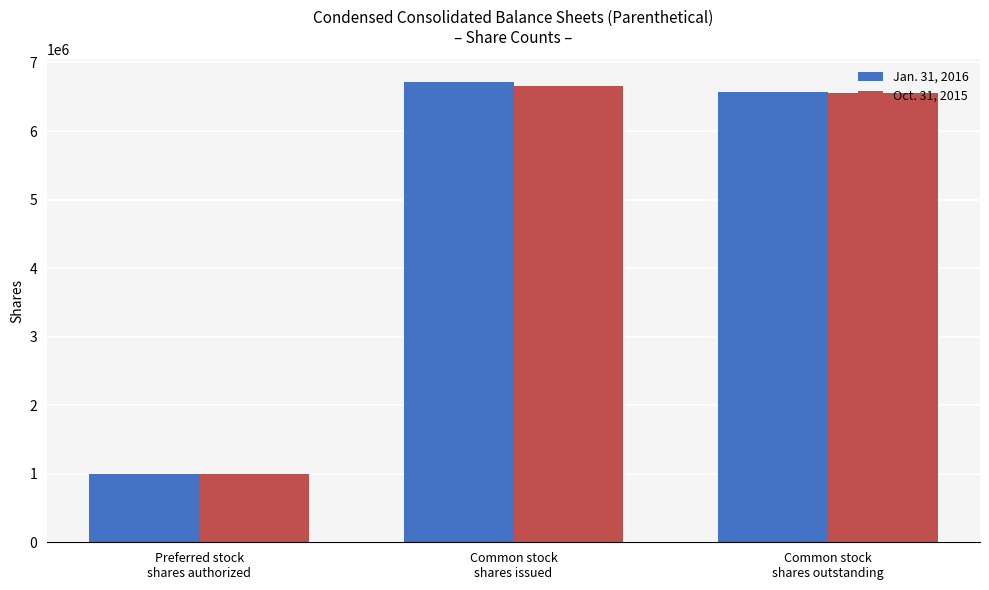

At which label does Oct. 31, 2015 first exceed 6551718?

Common stock
shares issued